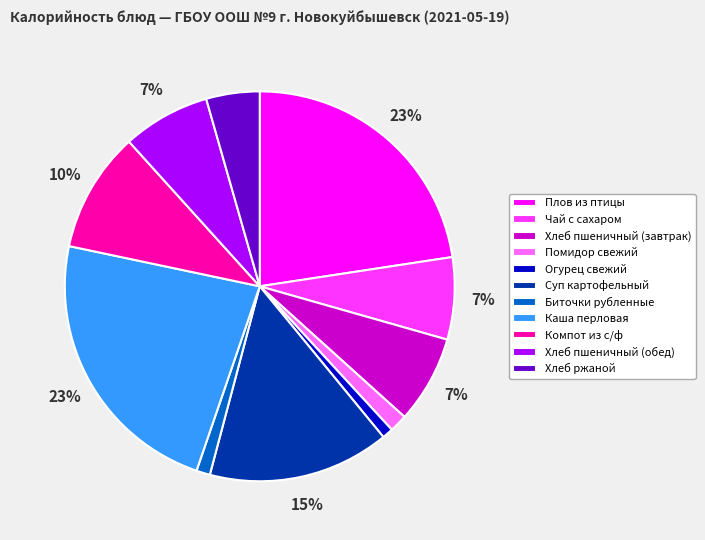

To the nearest percent, what portion does Хлеб пшеничный (обед) represent?

7%